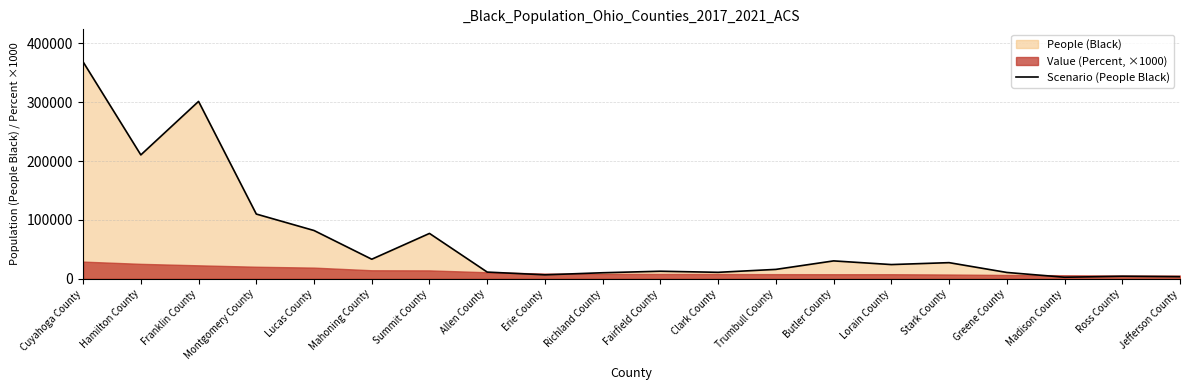

Rank the categories by value from lowest to highest.

Madison County, Jefferson County, Ross County, Erie County, Richland County, Greene County, Clark County, Allen County, Fairfield County, Trumbull County, Lorain County, Stark County, Butler County, Mahoning County, Summit County, Lucas County, Montgomery County, Hamilton County, Franklin County, Cuyahoga County